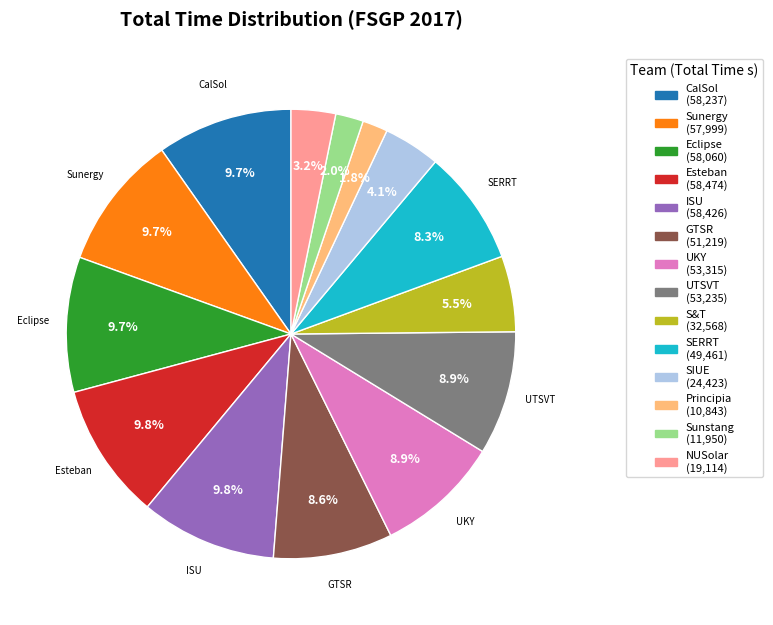

Does any single category account for the majority?

No